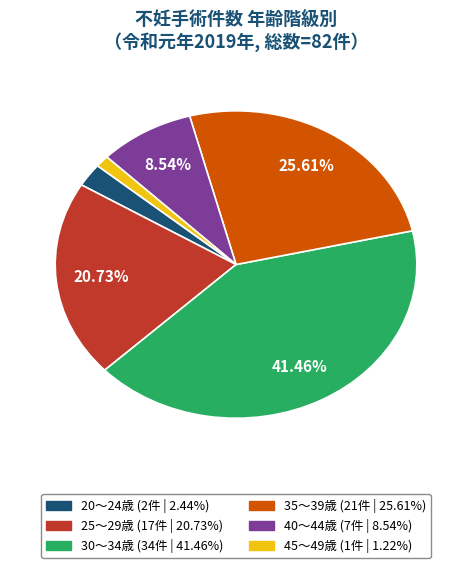

Is there a majority slice in this chart?

No